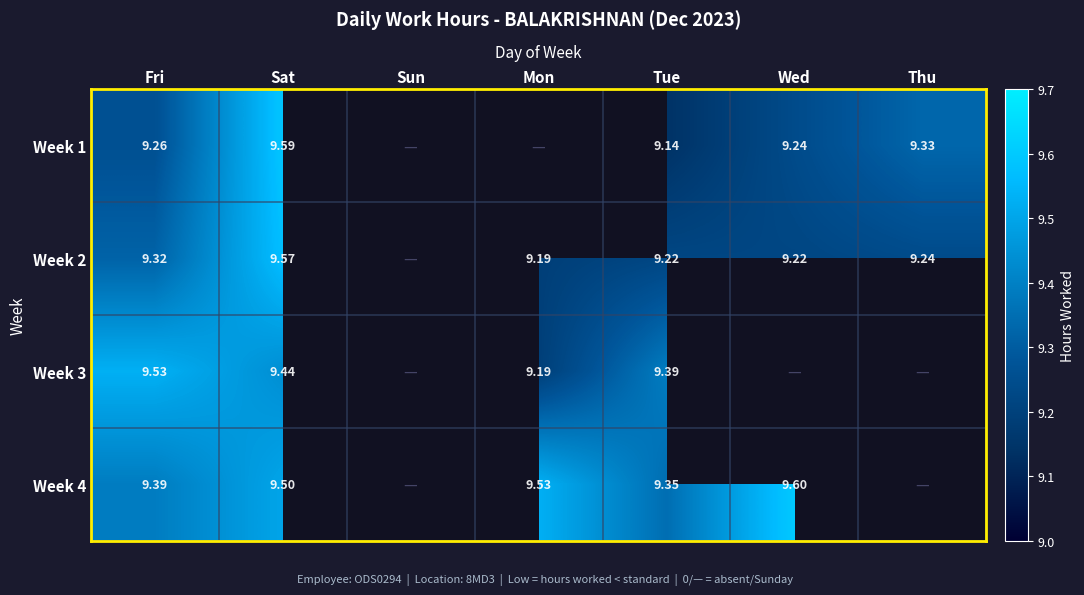

The Week 1 series shows 13.2 at Sat. True or false?

False